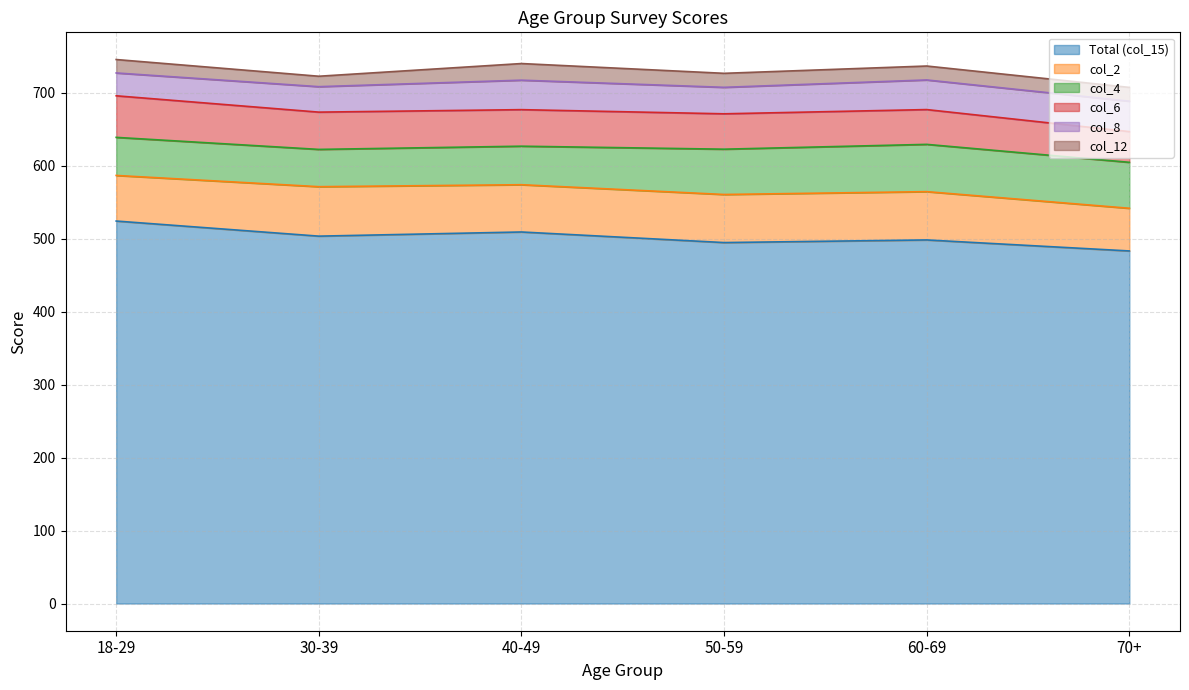

True or false: col_8 has a value of 40.6 at 60-69.

True